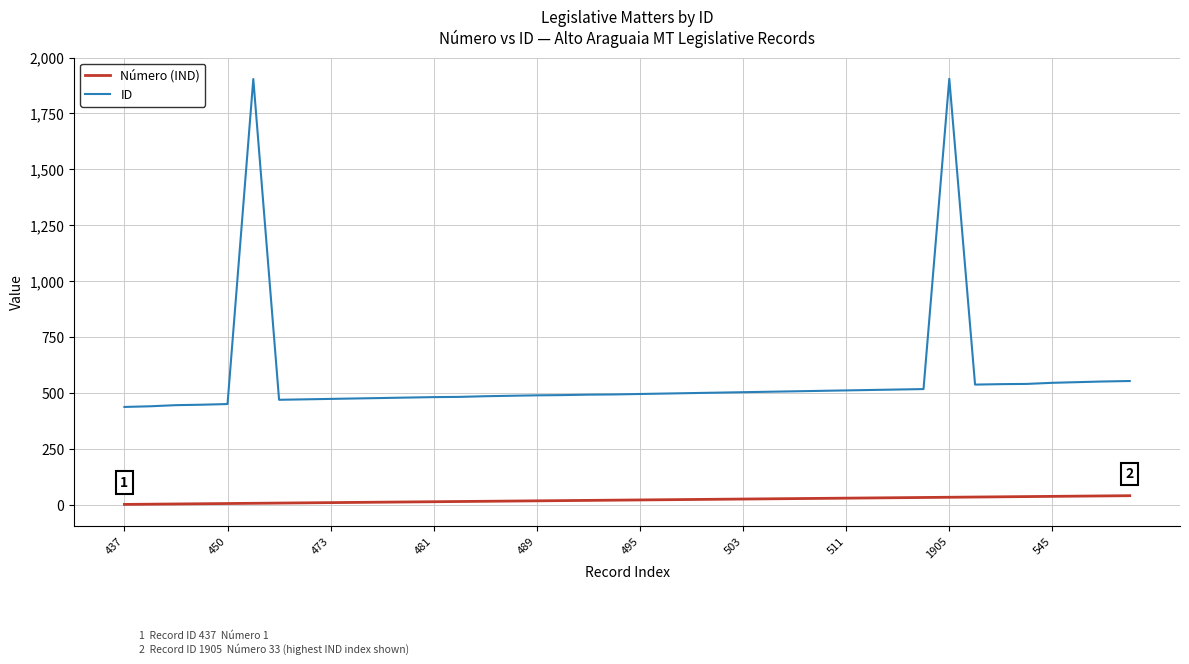

What is the difference between the maximum and minimum values in the ID series?

1468